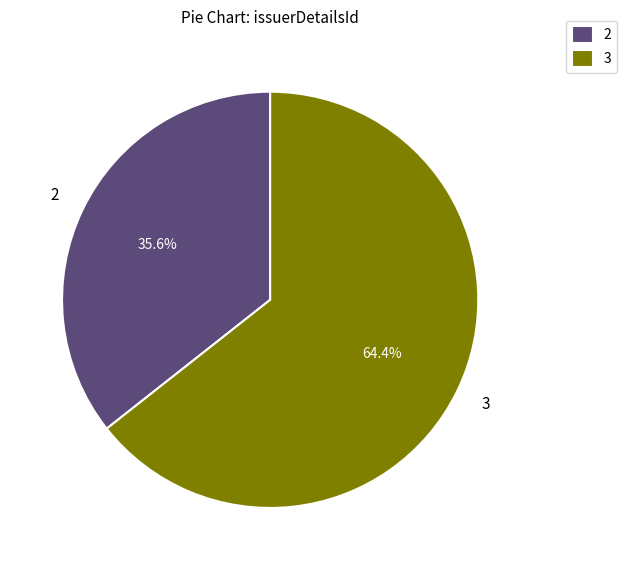

To the nearest percent, what is the difference between the 3 and 2 slice percentages?

29%